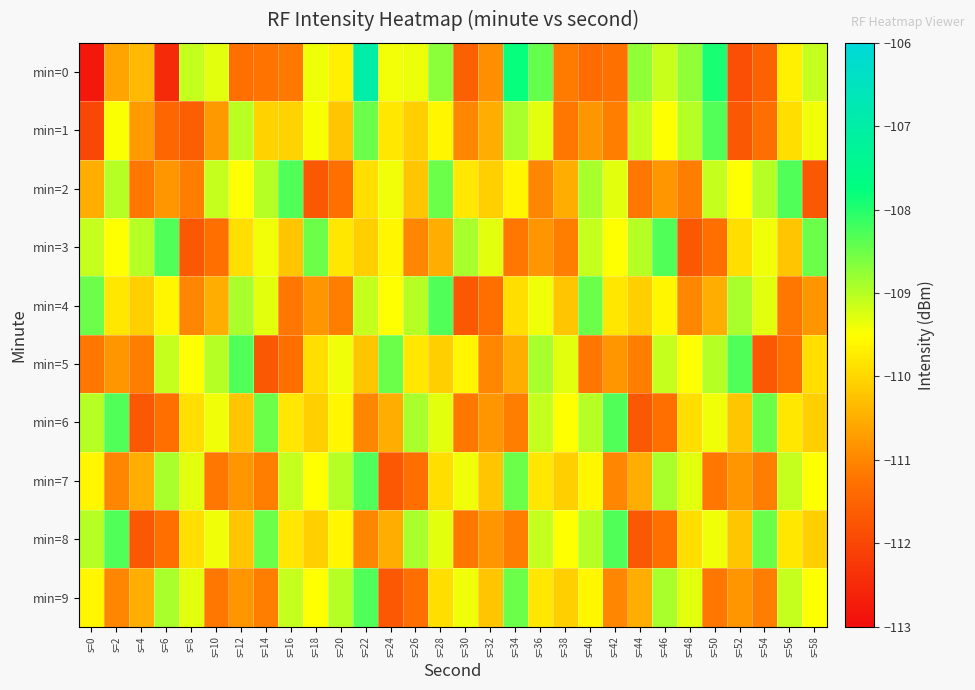

Reading right to left, extract all data points from this chart.

min=0: s=58=-109.1	s=56=-109.7	s=54=-111.5	s=52=-111.9	s=50=-107.9	s=48=-108.7	s=46=-109.1	s=44=-108.7	s=42=-111.3	s=40=-111.4	s=38=-111.1	s=36=-108.4	s=34=-107.8	s=32=-110.9	s=30=-111.6	s=28=-108.7	s=26=-109.4	s=24=-109.4	s=22=-106.9	s=20=-109.7	s=18=-109.4	s=16=-111.2	s=14=-111.2	s=12=-111.3	s=10=-109.3	s=8=-109.1	s=6=-112.5	s=4=-110.4	s=2=-110.6	s=0=-112.8
min=1: s=58=-109.4	s=56=-109.9	s=54=-111.3	s=52=-111.7	s=50=-108.3	s=48=-109.0	s=46=-109.5	s=44=-109.1	s=42=-111.1	s=40=-110.8	s=38=-111.2	s=36=-109.3	s=34=-108.9	s=32=-110.5	s=30=-111.0	s=28=-109.6	s=26=-110.1	s=24=-109.8	s=22=-108.5	s=20=-110.2	s=18=-109.5	s=16=-110.0	s=14=-110.1	s=12=-109.0	s=10=-110.8	s=8=-111.6	s=6=-111.5	s=4=-110.7	s=2=-109.5	s=0=-112.0
min=2: s=58=-111.7	s=56=-108.3	s=54=-109.0	s=52=-109.5	s=50=-109.1	s=48=-111.1	s=46=-110.8	s=44=-111.2	s=42=-109.3	s=40=-108.9	s=38=-110.5	s=36=-111.0	s=34=-109.6	s=32=-110.1	s=30=-109.8	s=28=-108.5	s=26=-110.2	s=24=-109.4	s=22=-109.9	s=20=-111.3	s=18=-111.7	s=16=-108.3	s=14=-109.0	s=12=-109.5	s=10=-109.1	s=8=-111.1	s=6=-110.8	s=4=-111.2	s=2=-109.0	s=0=-110.5
min=3: s=58=-108.5	s=56=-110.2	s=54=-109.4	s=52=-109.9	s=50=-111.3	s=48=-111.7	s=46=-108.3	s=44=-109.0	s=42=-109.5	s=40=-109.1	s=38=-111.1	s=36=-110.8	s=34=-111.2	s=32=-109.3	s=30=-108.9	s=28=-110.5	s=26=-111.0	s=24=-109.6	s=22=-110.1	s=20=-109.8	s=18=-108.5	s=16=-110.2	s=14=-109.4	s=12=-109.9	s=10=-111.3	s=8=-111.7	s=6=-108.3	s=4=-109.0	s=2=-109.5	s=0=-109.1
min=4: s=58=-110.8	s=56=-111.2	s=54=-109.3	s=52=-108.9	s=50=-110.5	s=48=-111.0	s=46=-109.6	s=44=-110.1	s=42=-109.8	s=40=-108.5	s=38=-110.2	s=36=-109.4	s=34=-109.9	s=32=-111.3	s=30=-111.7	s=28=-108.3	s=26=-109.0	s=24=-109.5	s=22=-109.1	s=20=-111.1	s=18=-110.8	s=16=-111.2	s=14=-109.3	s=12=-108.9	s=10=-110.5	s=8=-111.0	s=6=-109.6	s=4=-110.1	s=2=-109.8	s=0=-108.5
min=5: s=58=-109.9	s=56=-111.3	s=54=-111.7	s=52=-108.3	s=50=-109.0	s=48=-109.5	s=46=-109.1	s=44=-111.1	s=42=-110.8	s=40=-111.2	s=38=-109.3	s=36=-108.9	s=34=-110.5	s=32=-111.0	s=30=-109.6	s=28=-110.1	s=26=-109.8	s=24=-108.5	s=22=-110.2	s=20=-109.4	s=18=-109.9	s=16=-111.3	s=14=-111.7	s=12=-108.3	s=10=-109.0	s=8=-109.5	s=6=-109.1	s=4=-111.1	s=2=-110.8	s=0=-111.2
min=6: s=58=-110.1	s=56=-109.8	s=54=-108.5	s=52=-110.2	s=50=-109.4	s=48=-109.9	s=46=-111.3	s=44=-111.7	s=42=-108.3	s=40=-109.0	s=38=-109.5	s=36=-109.1	s=34=-111.1	s=32=-110.8	s=30=-111.2	s=28=-109.3	s=26=-108.9	s=24=-110.5	s=22=-111.0	s=20=-109.6	s=18=-110.1	s=16=-109.8	s=14=-108.5	s=12=-110.2	s=10=-109.4	s=8=-109.9	s=6=-111.3	s=4=-111.7	s=2=-108.3	s=0=-109.0
min=7: s=58=-109.5	s=56=-109.1	s=54=-111.1	s=52=-110.8	s=50=-111.2	s=48=-109.3	s=46=-108.9	s=44=-110.5	s=42=-111.0	s=40=-109.6	s=38=-110.1	s=36=-109.8	s=34=-108.5	s=32=-110.2	s=30=-109.4	s=28=-109.9	s=26=-111.3	s=24=-111.7	s=22=-108.3	s=20=-109.0	s=18=-109.5	s=16=-109.1	s=14=-111.1	s=12=-110.8	s=10=-111.2	s=8=-109.3	s=6=-108.9	s=4=-110.5	s=2=-111.0	s=0=-109.6
min=8: s=58=-110.1	s=56=-109.8	s=54=-108.5	s=52=-110.2	s=50=-109.4	s=48=-109.9	s=46=-111.3	s=44=-111.7	s=42=-108.3	s=40=-109.0	s=38=-109.5	s=36=-109.1	s=34=-111.1	s=32=-110.8	s=30=-111.2	s=28=-109.3	s=26=-108.9	s=24=-110.5	s=22=-111.0	s=20=-109.6	s=18=-110.1	s=16=-109.8	s=14=-108.5	s=12=-110.2	s=10=-109.4	s=8=-109.9	s=6=-111.3	s=4=-111.7	s=2=-108.3	s=0=-109.0
min=9: s=58=-109.5	s=56=-109.1	s=54=-111.1	s=52=-110.8	s=50=-111.2	s=48=-109.3	s=46=-108.9	s=44=-110.5	s=42=-111.0	s=40=-109.6	s=38=-110.1	s=36=-109.8	s=34=-108.5	s=32=-110.2	s=30=-109.4	s=28=-109.9	s=26=-111.3	s=24=-111.7	s=22=-108.3	s=20=-109.0	s=18=-109.5	s=16=-109.1	s=14=-111.1	s=12=-110.8	s=10=-111.2	s=8=-109.3	s=6=-108.9	s=4=-110.5	s=2=-111.0	s=0=-109.6